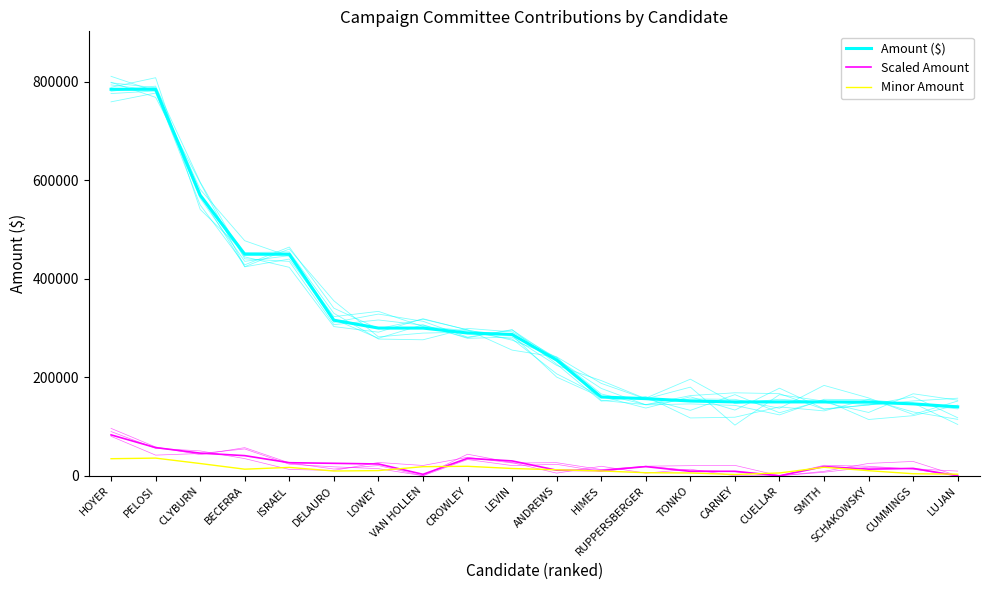

What position from the left is CUELLAR?

16